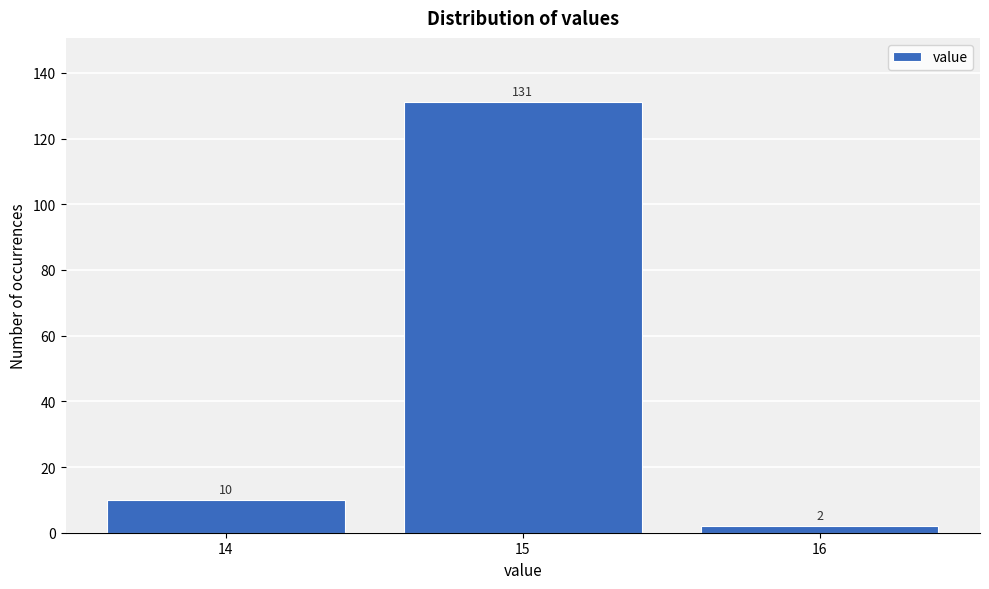

Reading right to left, what are all the values shown in this chart?

2	131	10